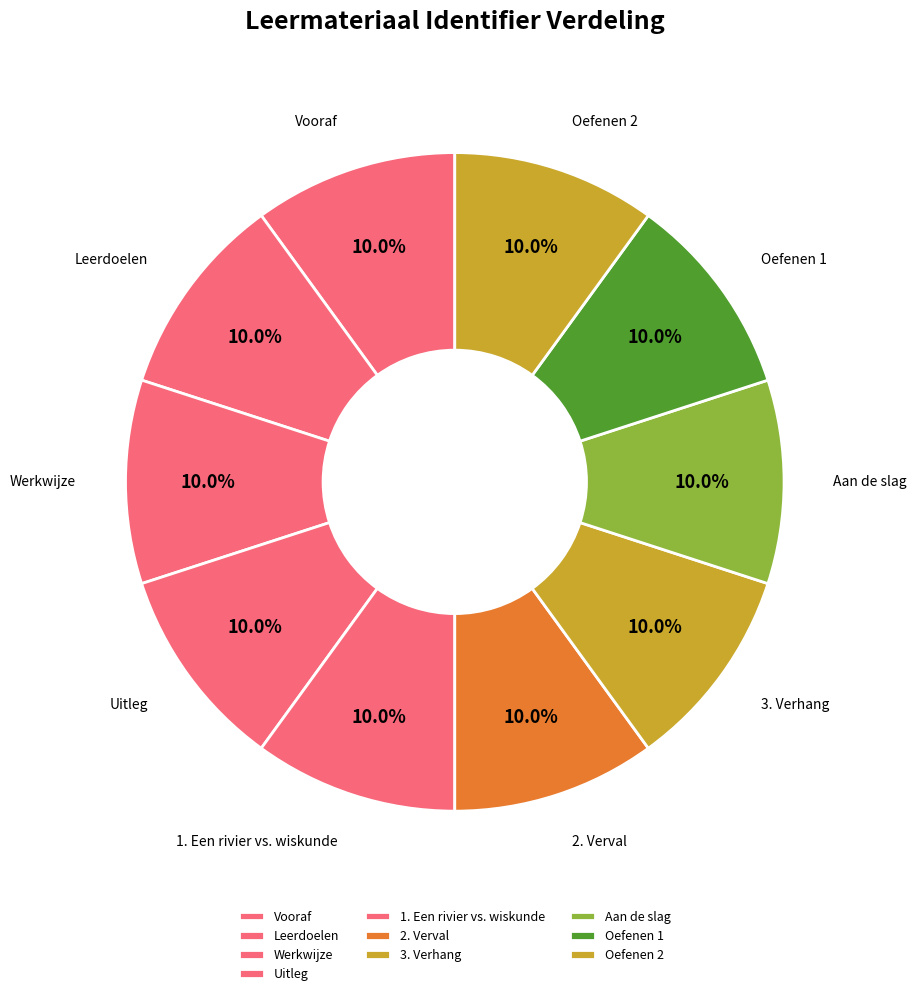

To the nearest percent, what portion does 1. Een rivier vs. wiskunde represent?

10%